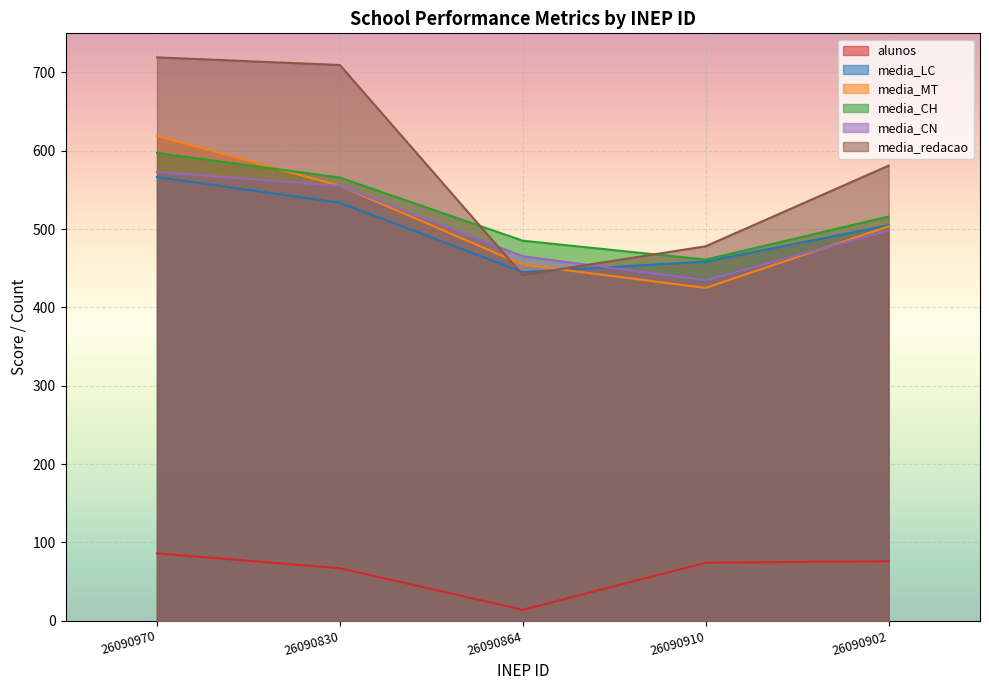

At which category is the sum across all series the highest?

26090970